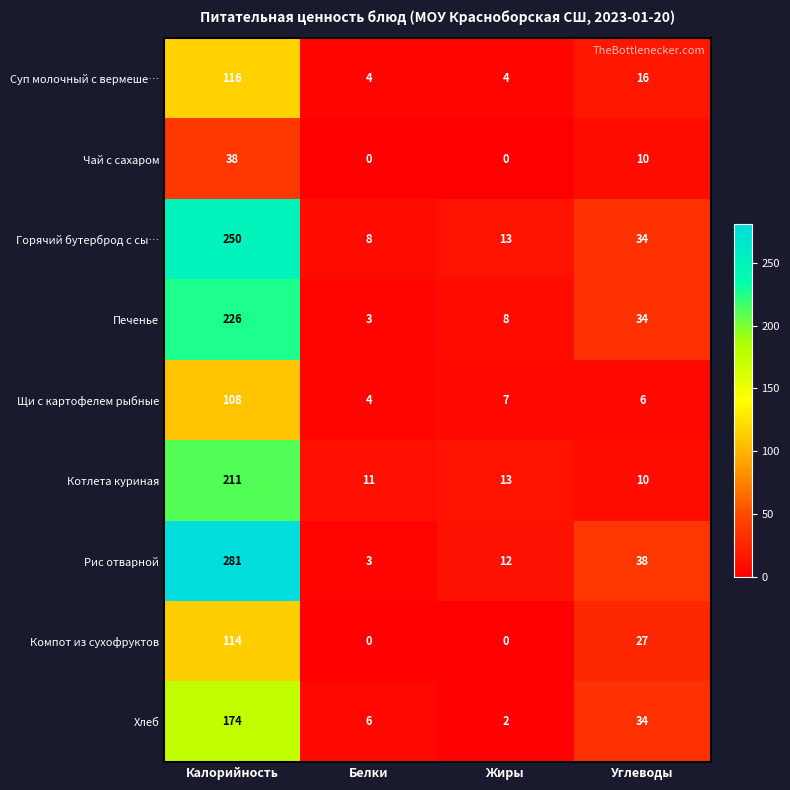

Which series has the largest total across all categories?

Рис отварной